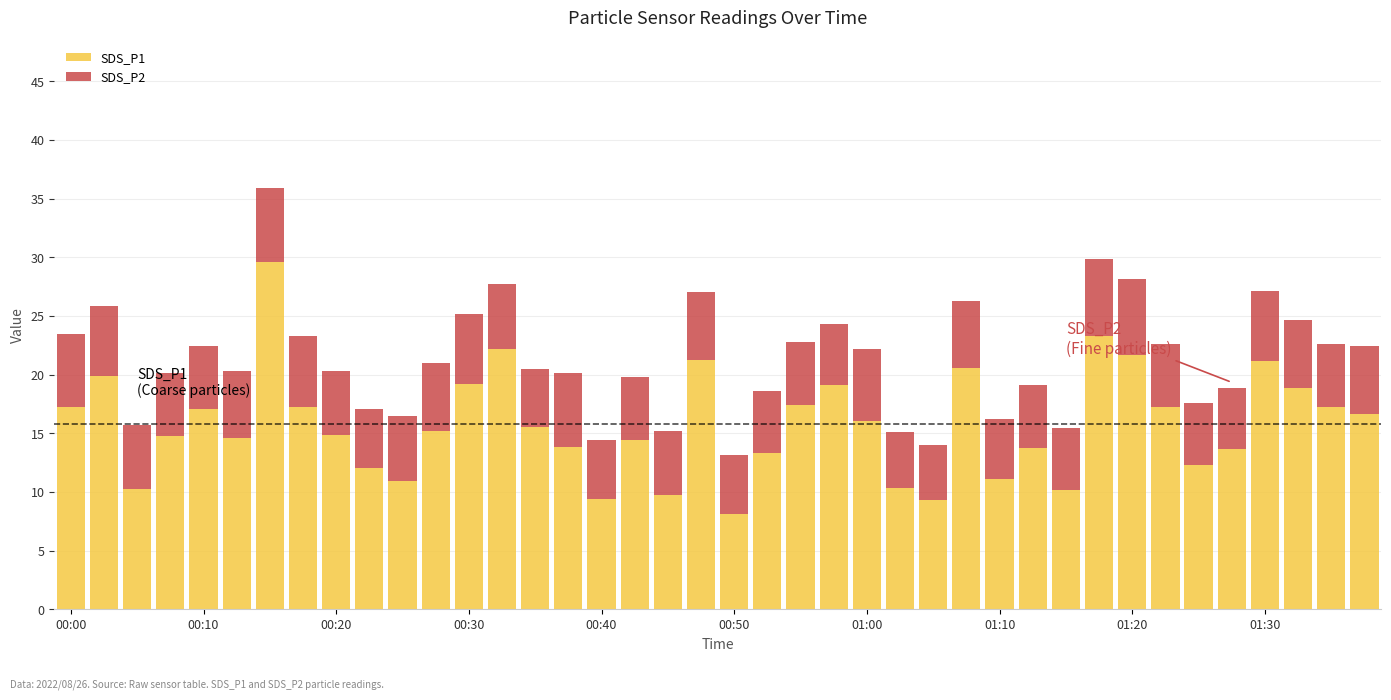

Are the bars grouped side by side (vs. stacked)?

No